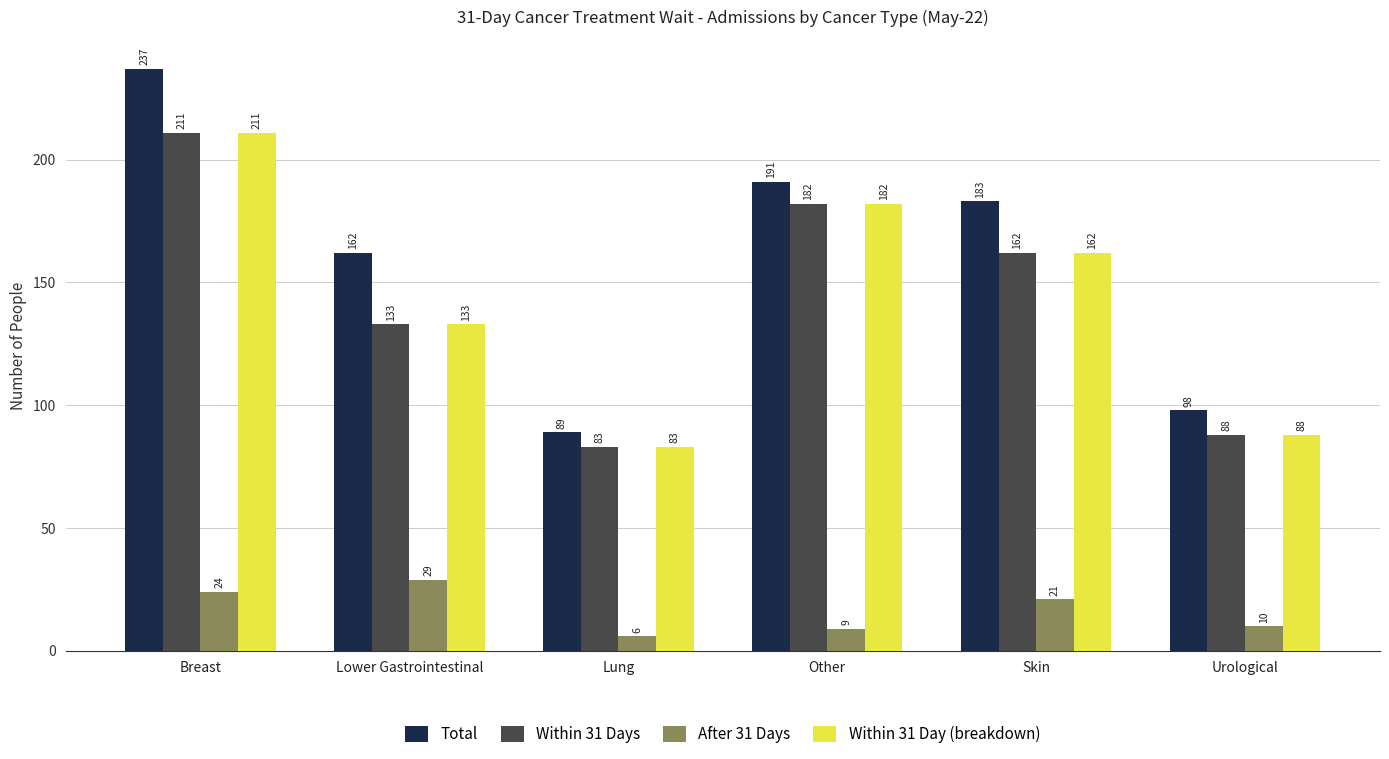

What is the label of the 2nd bar from the right?

Skin